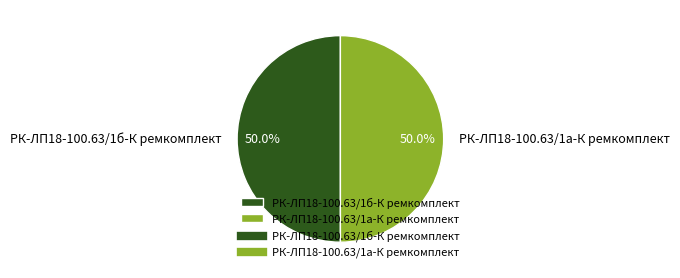

What is the ratio of the value at РК-ЛП18-100.63/1б-К ремкомплект to the value at РК-ЛП18-100.63/1а-К ремкомплект?

1.0